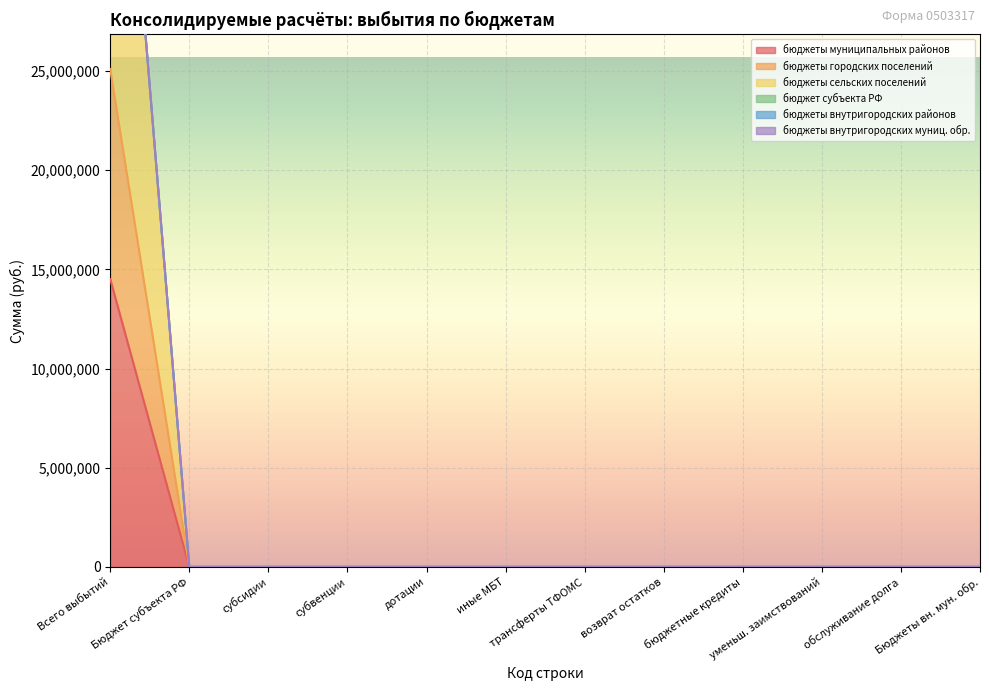

The value of бюджеты муниципальных районов at трансферты ТФОМС is 4983055.9. True or false?

False